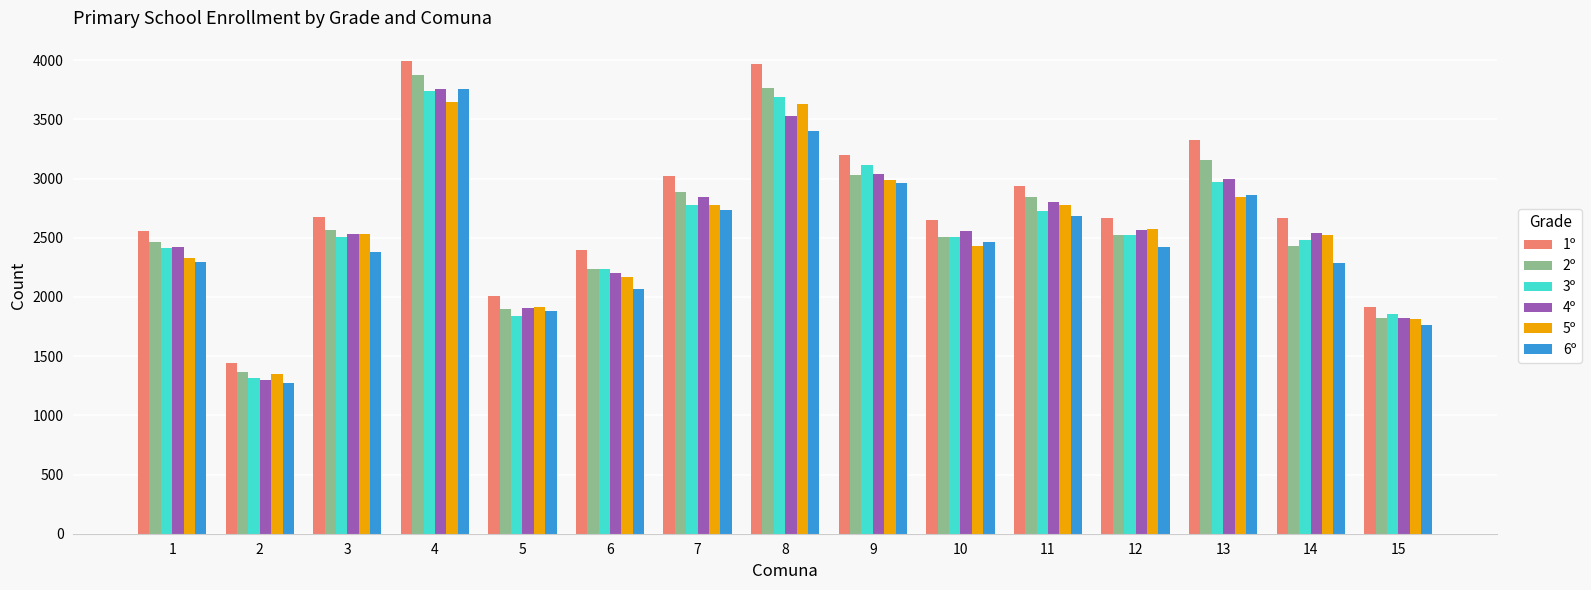

At which label does 6º reach its minimum?

2